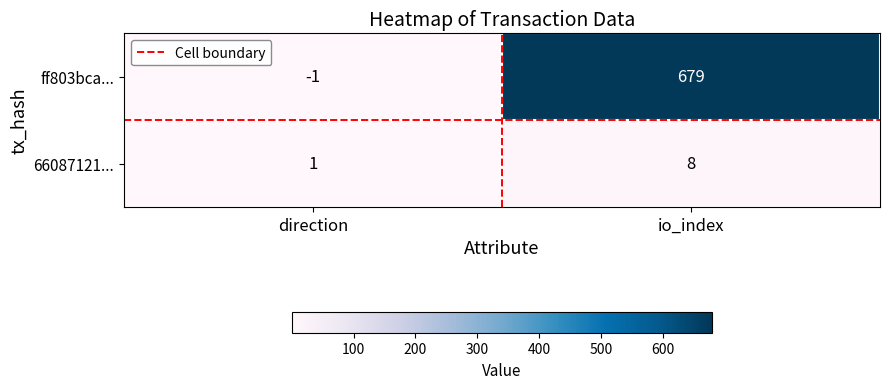

List the labels in order of 66087121... value, smallest first.

direction, io_index